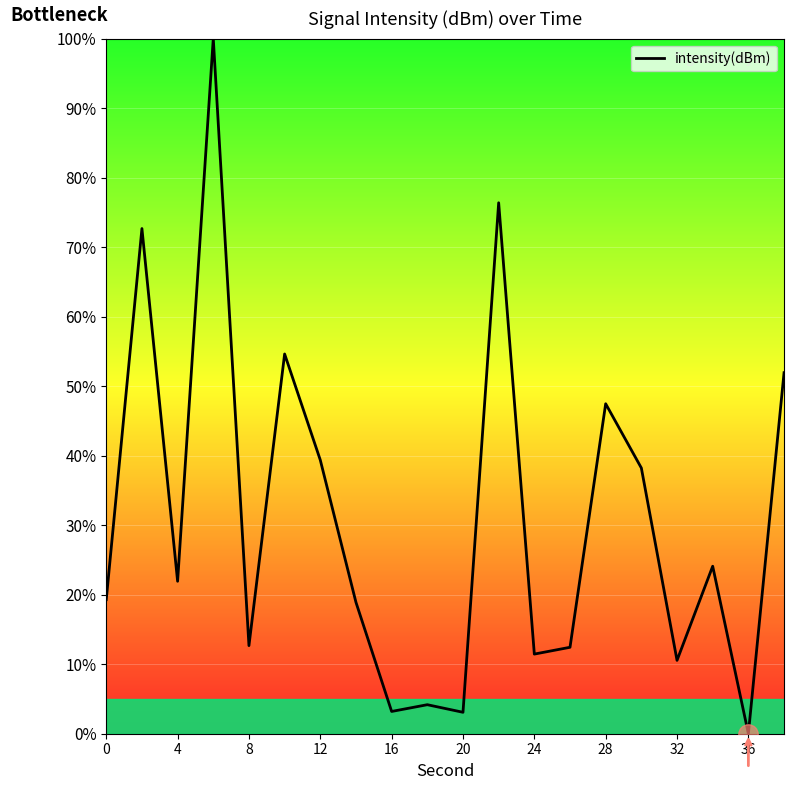

What is the difference between the maximum and minimum values?

100.0